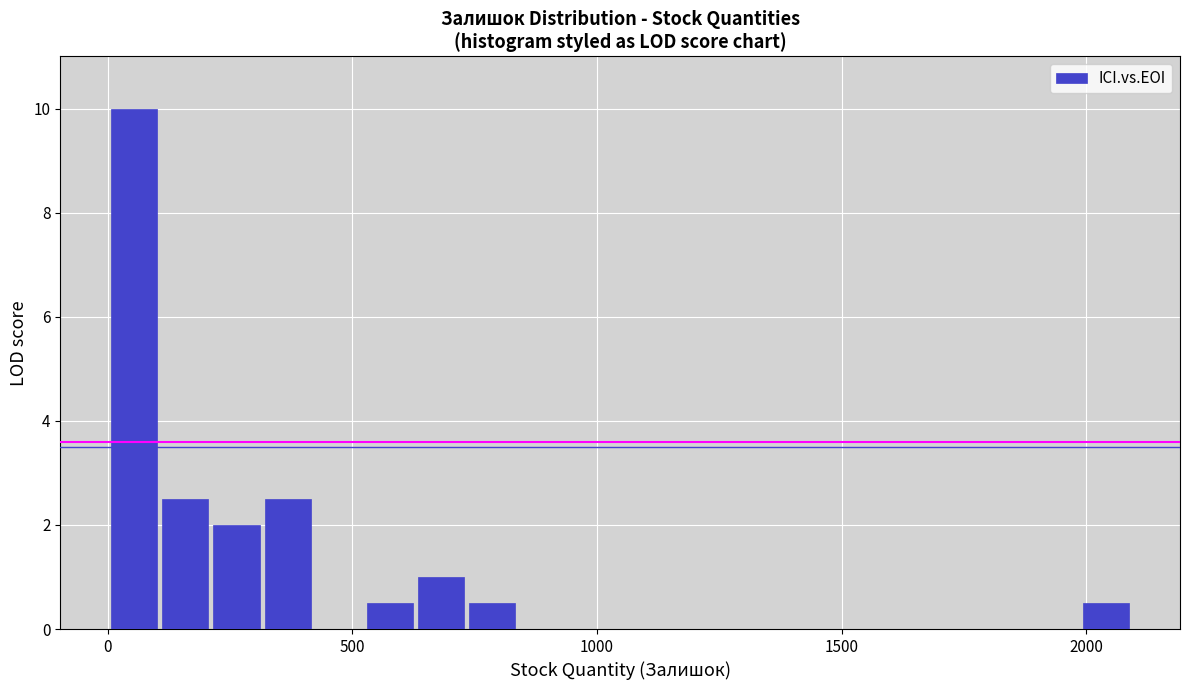

Read against the x-axis, roughly where is the centre of the tallest bar?

50